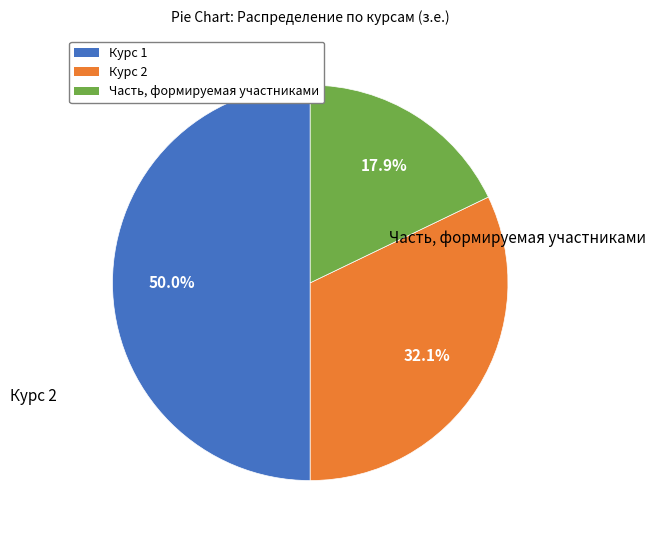

Between Курс 1 and Курс 2, which is larger?

Курс 1